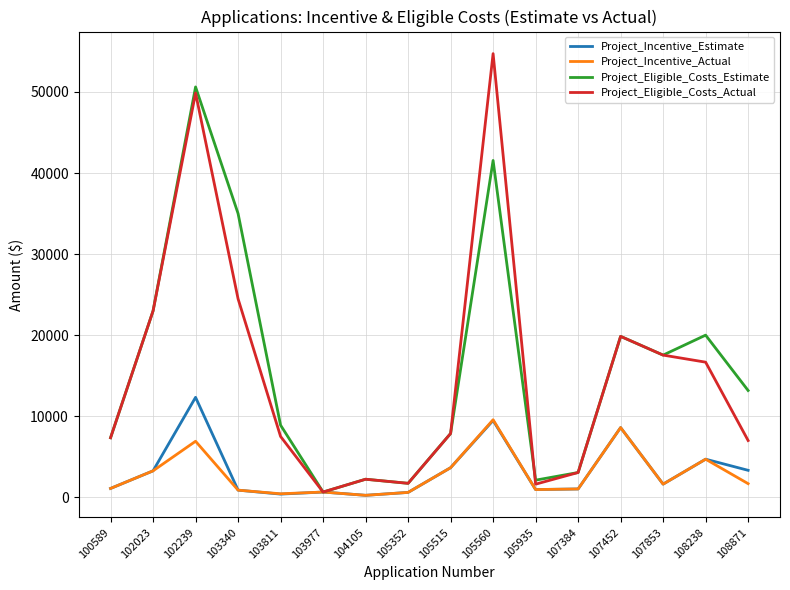

True or false: Project_Eligible_Costs_Actual and Project_Eligible_Costs_Estimate cross at least once.

True